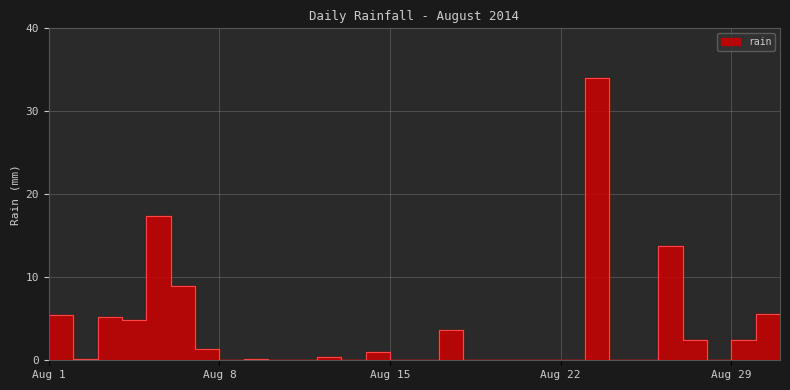

How many values are above zero?

16